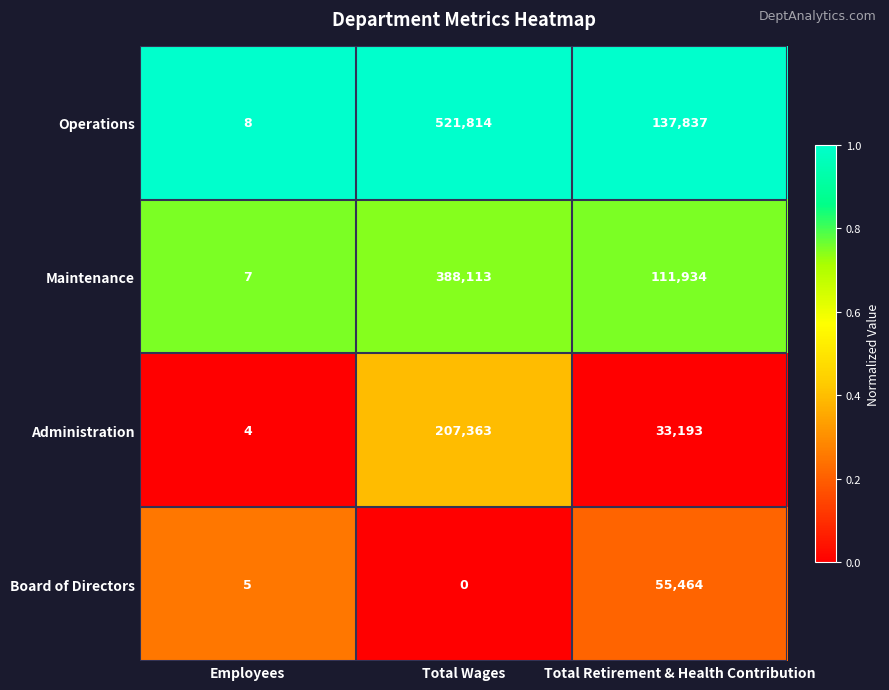

What is the maximum value shown in the chart?

521814